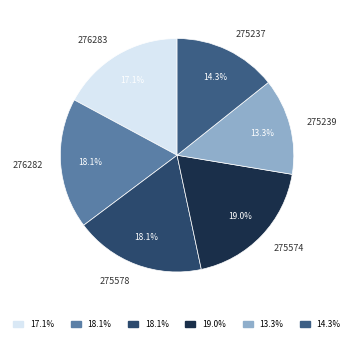

Between 275239 and 275574, which is larger?

275574